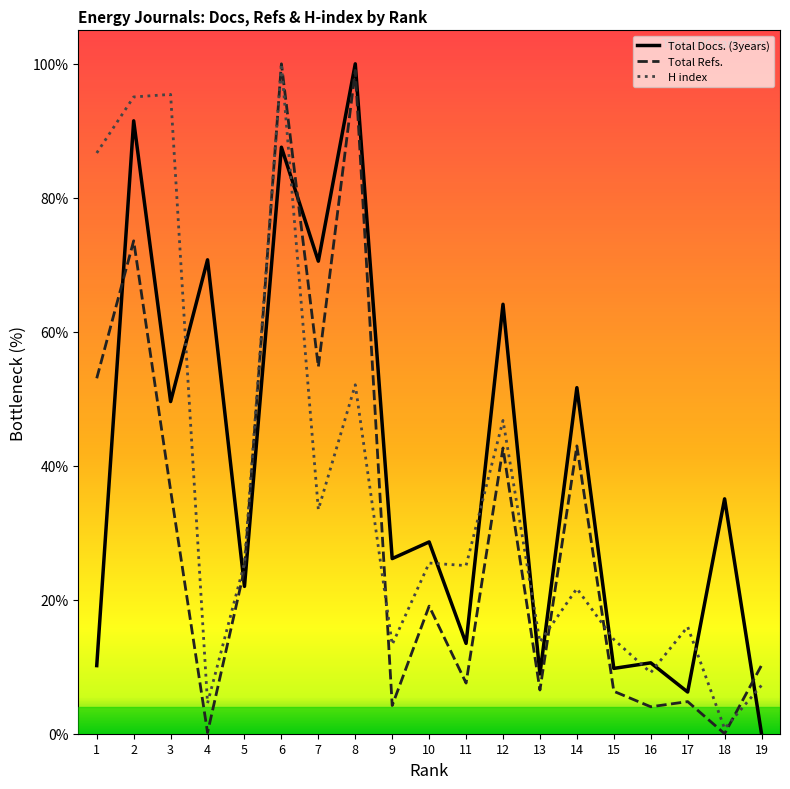

What is the difference between the highest and lowest values at 18?

35.1